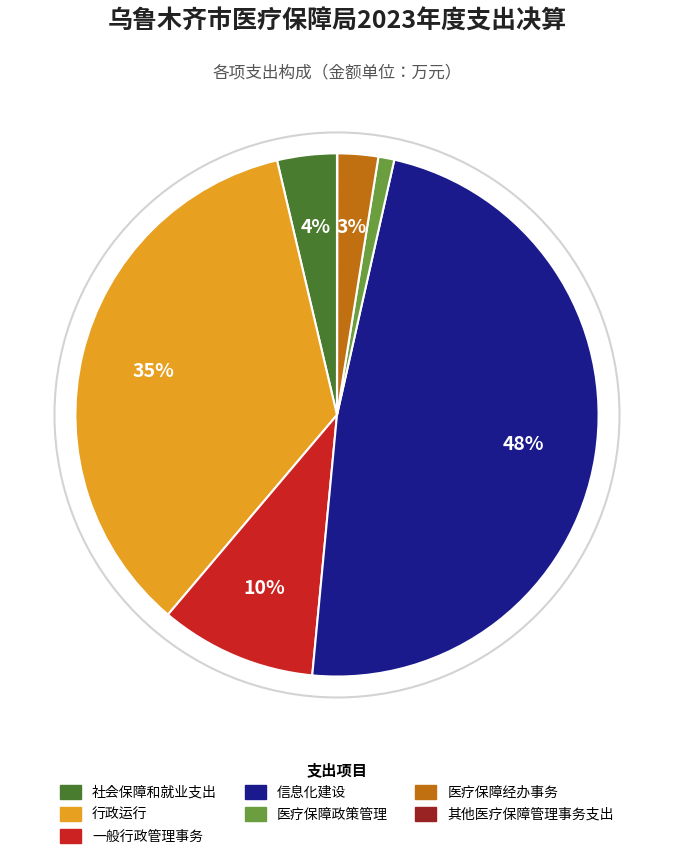

Does 信息化建设 represent more than half of the total?

No